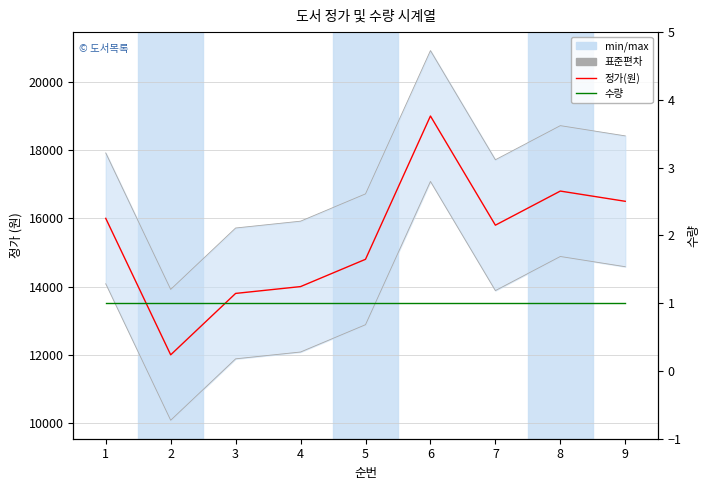

Is it true that 수량 equals 1.0 at 6?

True